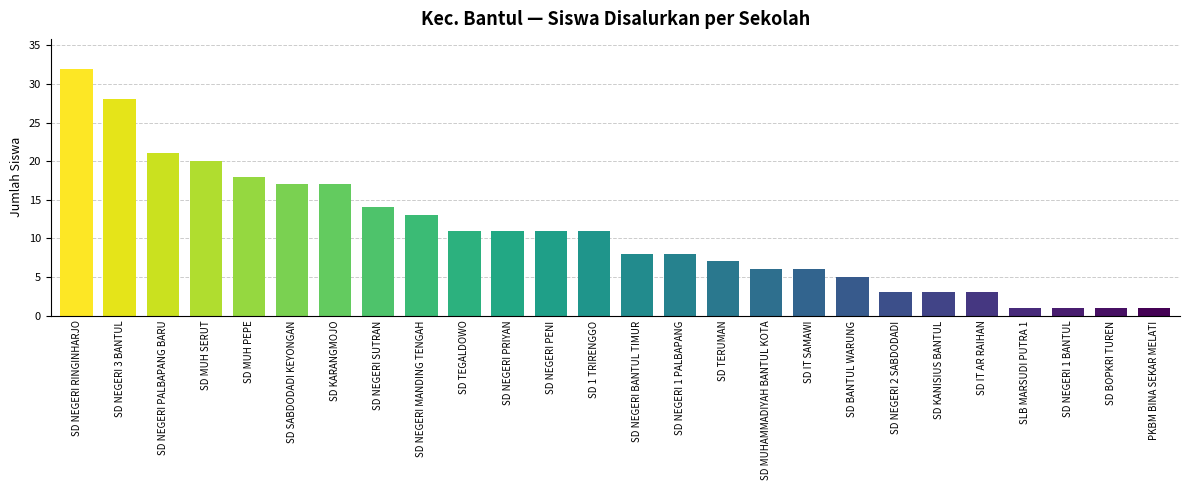

Reading right to left, extract all data points from this chart.

1	1	1	1	3	3	3	5	6	6	7	8	8	11	11	11	11	13	14	17	17	18	20	21	28	32